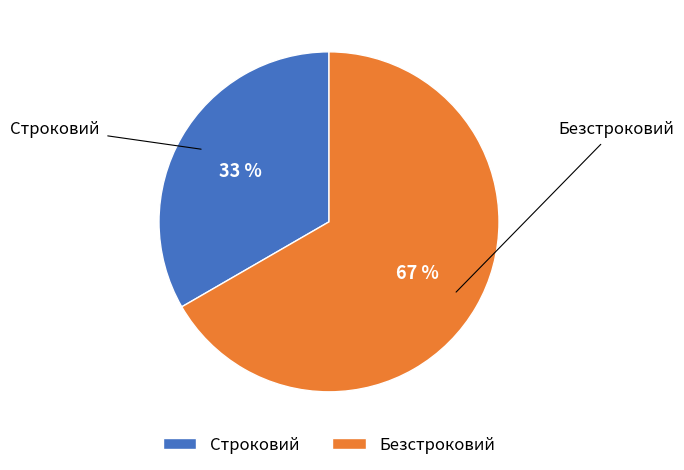

Is Безстроковий the majority of the pie?

Yes